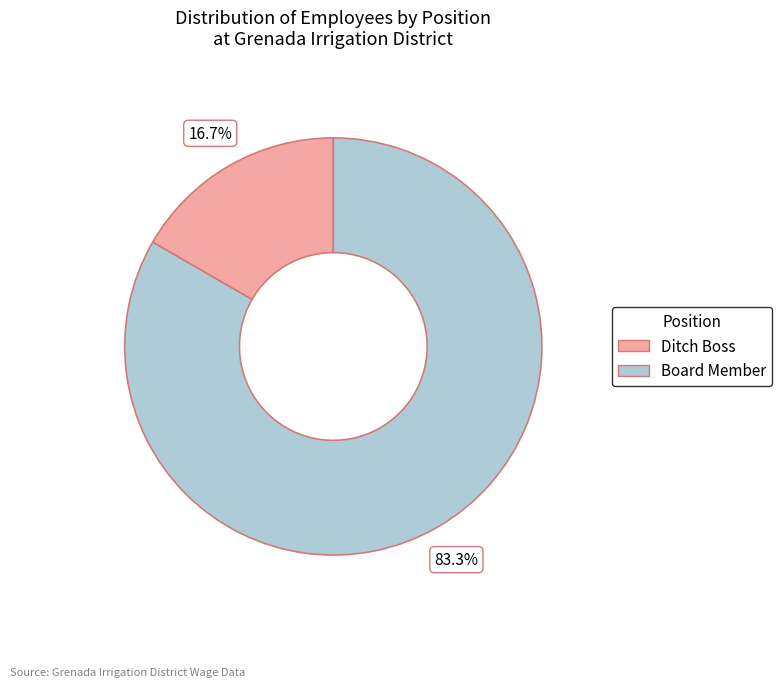

How many segments does this pie chart have?

2